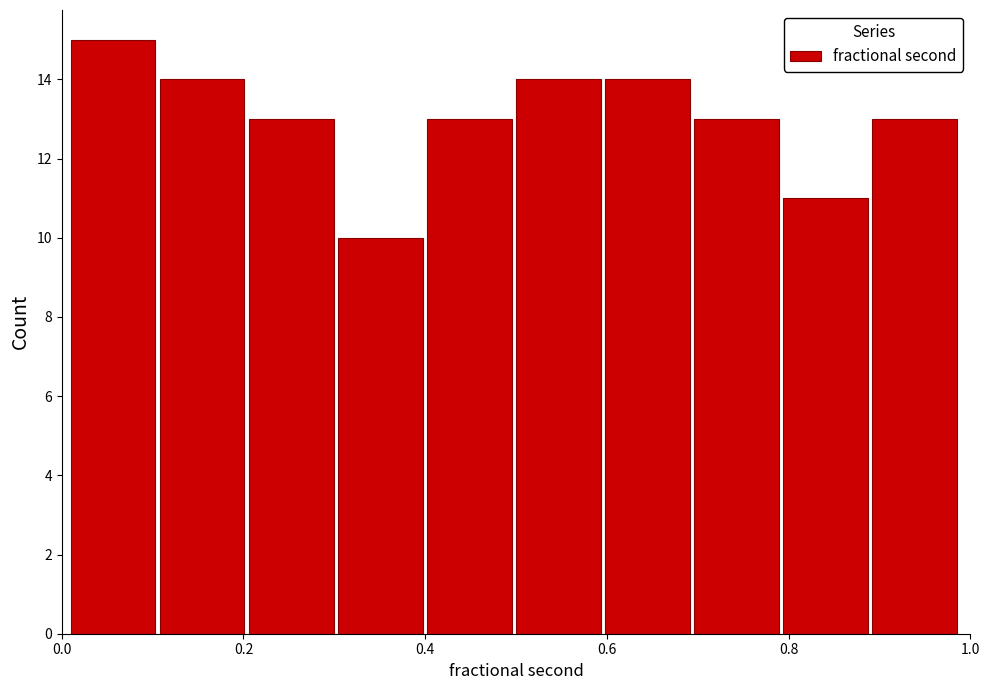

Reading left to right, transcribe this chart: for each bar, give the range it covers on the x-axis and its height. Neither the bar edges nor the heights are printed on the chart, so give them approximately, as read against the axes.

0.010 to 0.108: 15
0.108 to 0.206: 14
0.206 to 0.304: 13
0.304 to 0.402: 10
0.402 to 0.500: 13
0.500 to 0.598: 14
0.598 to 0.696: 14
0.696 to 0.794: 13
0.794 to 0.892: 11
0.892 to 0.990: 13